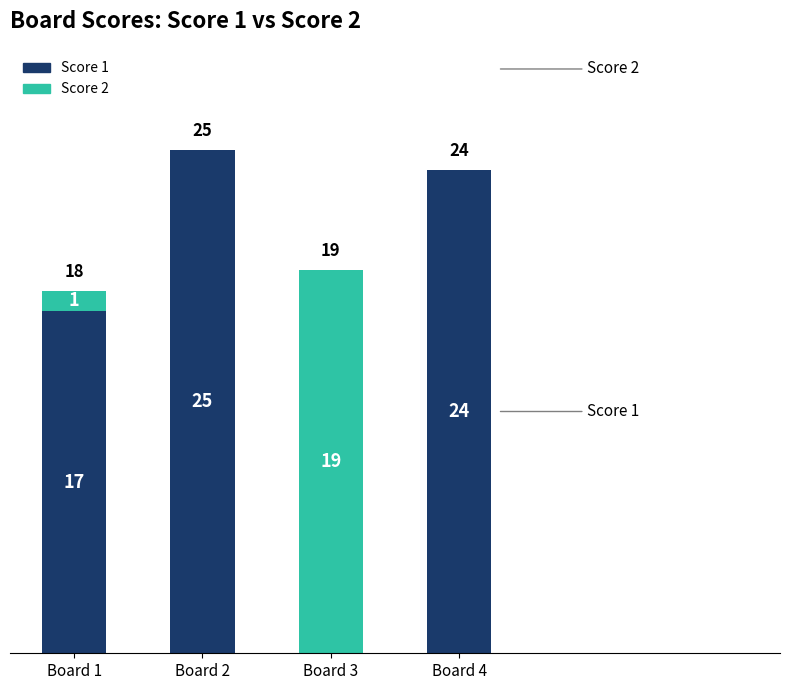

What value does the Score 1 series have at Board 1?

17